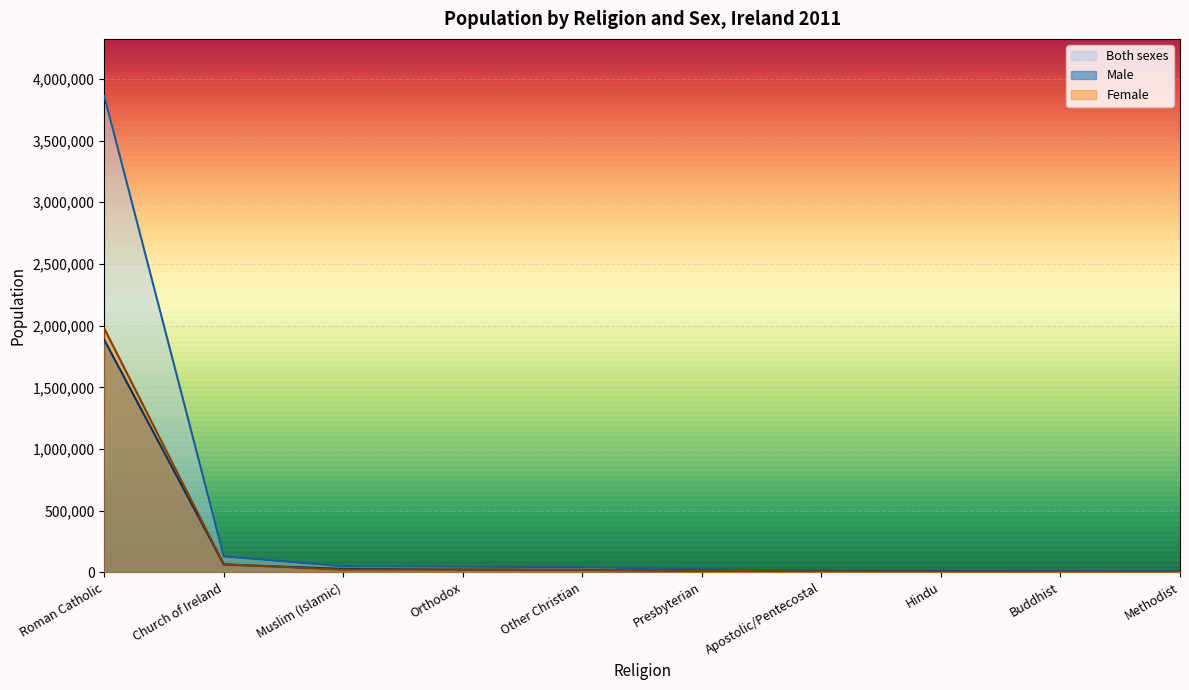

What is the difference between the maximum and minimum values in the Female series?

1973615